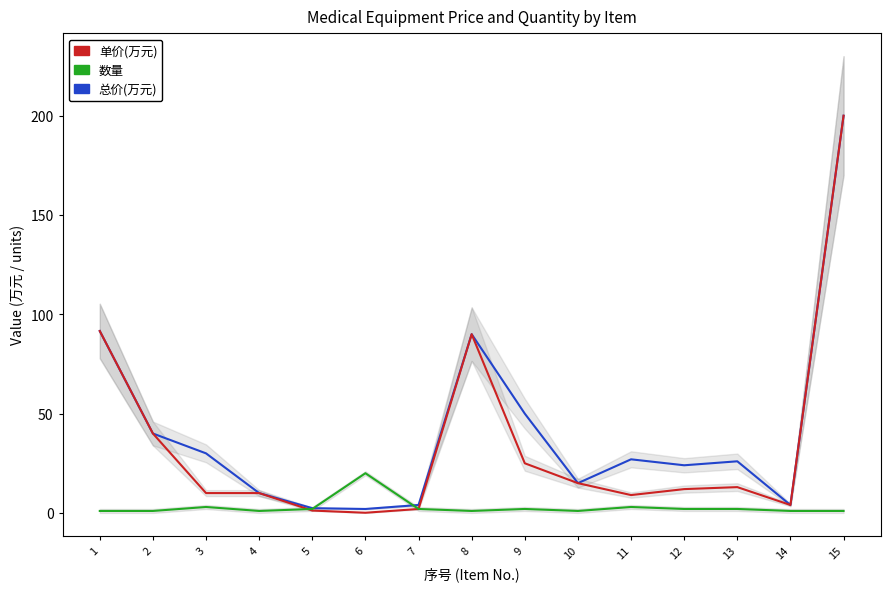

At 11, list the series in order from smallest to largest.

数量, 单价(万元), 总价(万元)